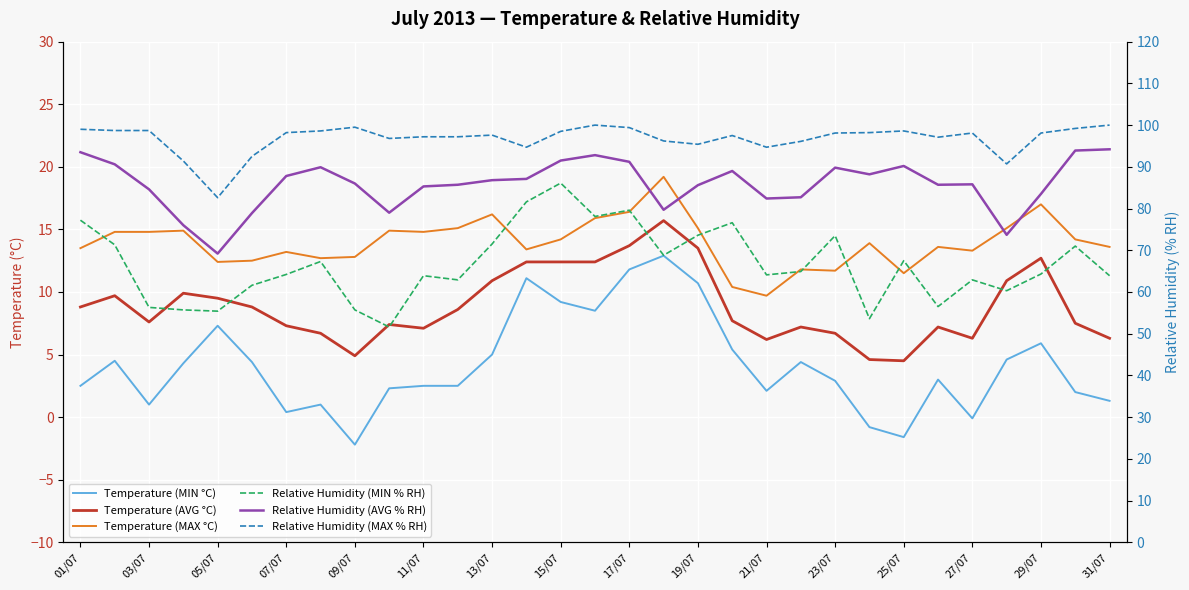

At how many categories does at least one series exceed 14?

31